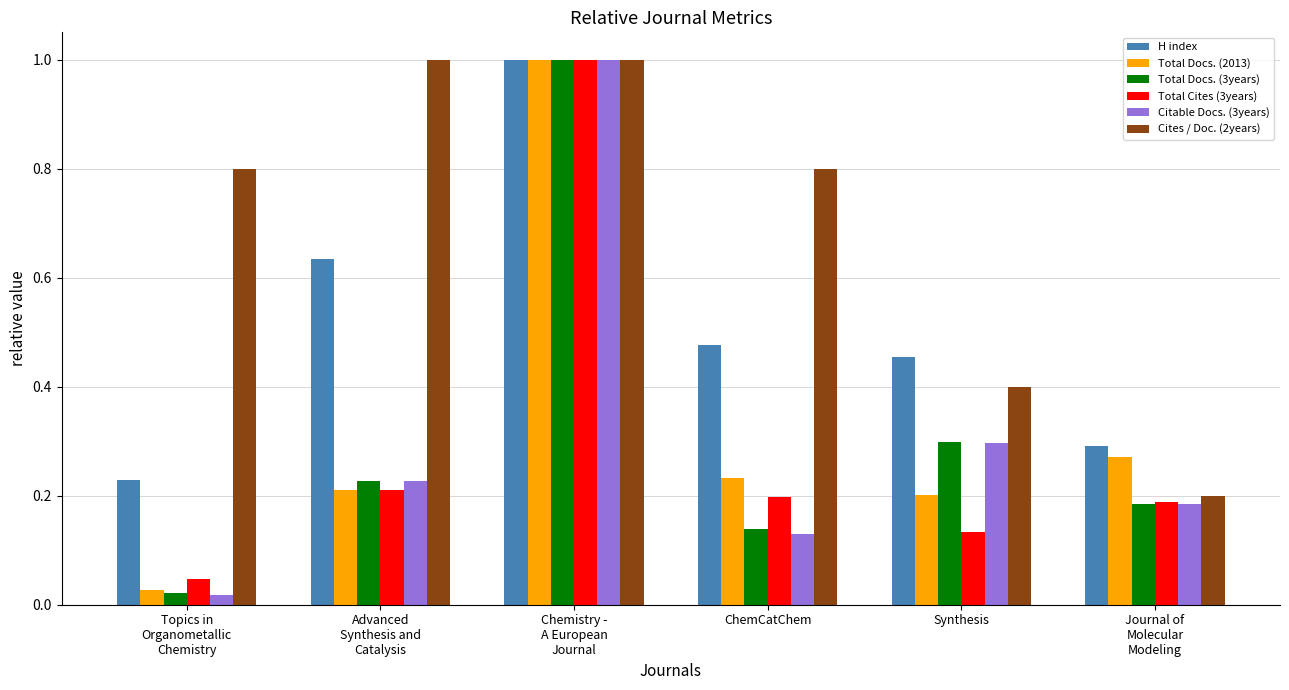

What is the sum of all Cites / Doc. (2years) values?

4.2